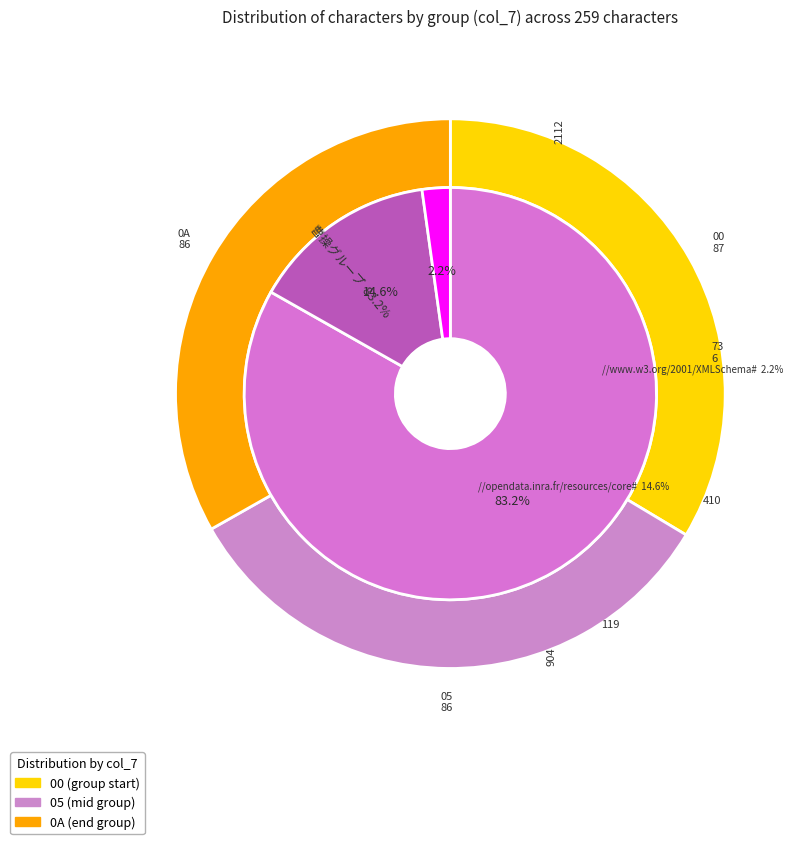

Which category has the biggest portion of the pie?

00